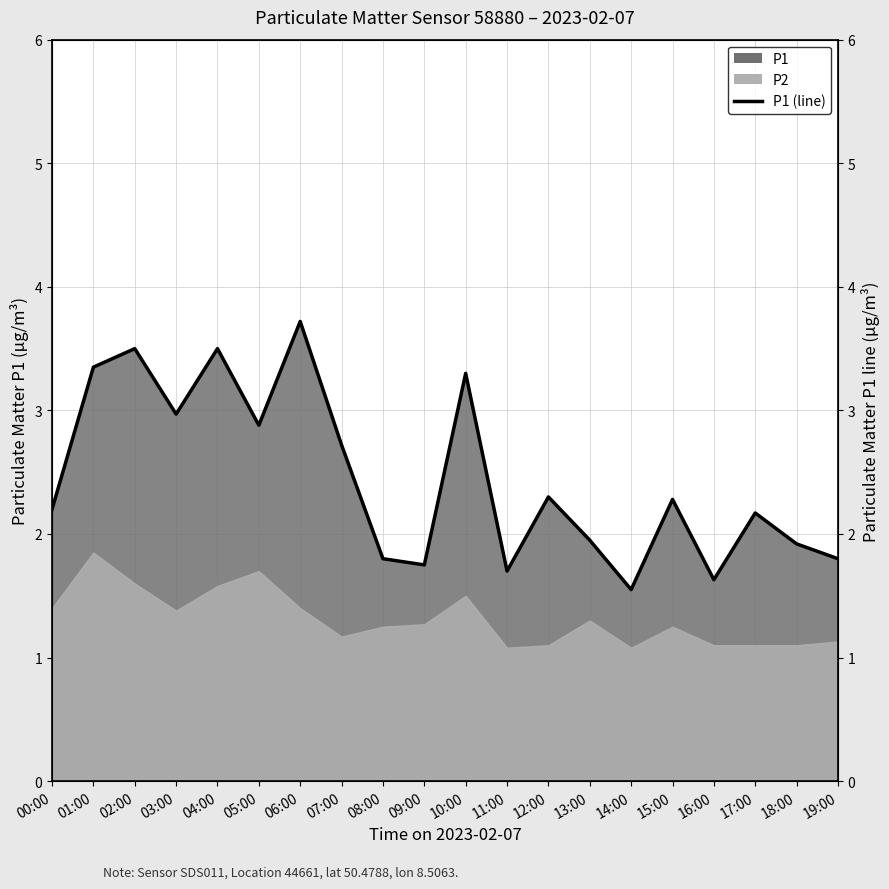

Which category has the lowest value across all series?

14:00